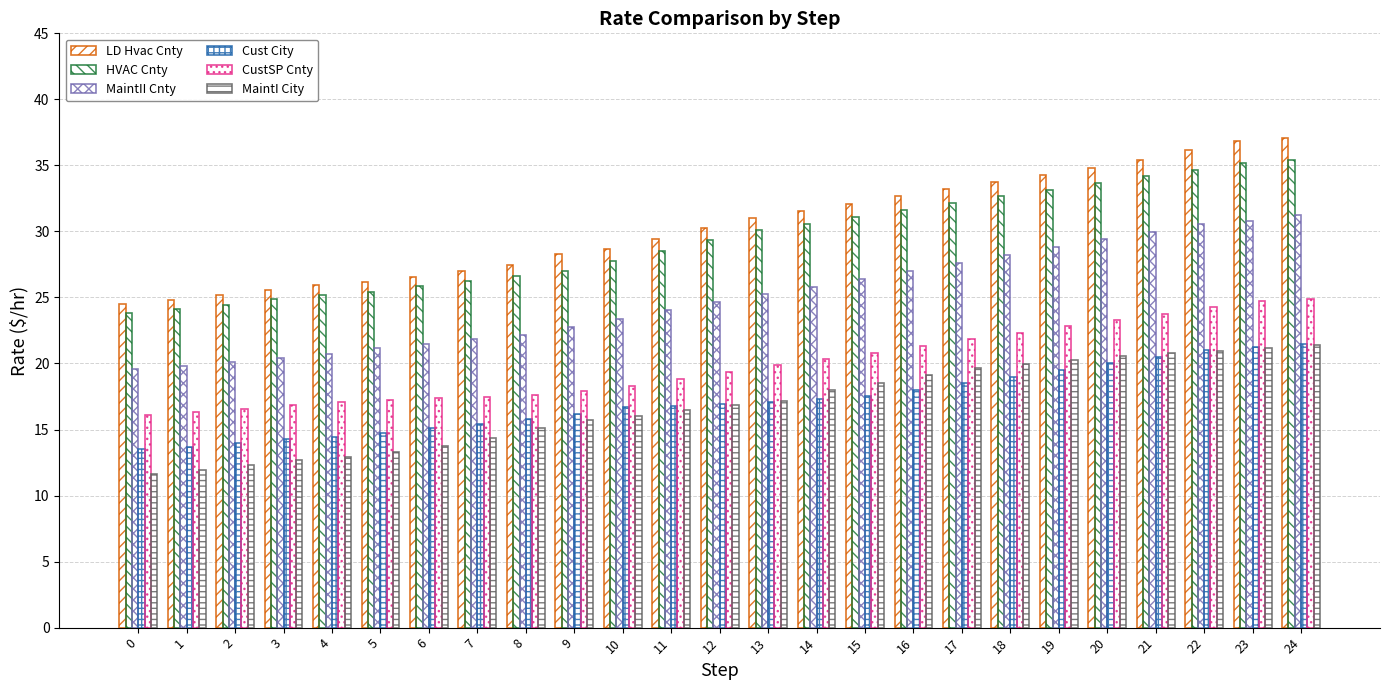

Reading left to right, what are all the values shown in this chart?

LD Hvac Cnty: 0=24.5	1=24.8	2=25.1	3=25.6	4=26.0	5=26.2	6=26.6	7=27.0	8=27.4	9=28.3	10=28.7	11=29.4	12=30.2	13=31.0	14=31.5	15=32.1	16=32.7	17=33.2	18=33.8	19=34.3	20=34.8	21=35.4	22=36.1	23=36.8	24=37.0
HVAC Cnty: 0=23.8	1=24.1	2=24.4	3=24.9	4=25.2	5=25.4	6=25.8	7=26.2	8=26.6	9=27.0	10=27.7	11=28.6	12=29.4	13=30.1	14=30.6	15=31.1	16=31.7	17=32.2	18=32.6	19=33.1	20=33.7	21=34.2	22=34.7	23=35.2	24=35.4
MaintII Cnty: 0=19.6	1=19.8	2=20.1	3=20.4	4=20.8	5=21.1	6=21.4	7=21.8	8=22.1	9=22.7	10=23.4	11=24.1	12=24.6	13=25.2	14=25.8	15=26.4	16=27.0	17=27.6	18=28.2	19=28.8	20=29.4	21=30.0	22=30.6	23=30.8	24=31.2
Cust City: 0=13.5	1=13.7	2=14.0	3=14.2	4=14.4	5=14.8	6=15.1	7=15.4	8=15.8	9=16.2	10=16.7	11=16.8	12=16.9	13=17.1	14=17.3	15=17.6	16=18.0	17=18.5	18=19.0	19=19.5	20=20.0	21=20.5	22=21.0	23=21.2	24=21.5
CustSP Cnty: 0=16.1	1=16.3	2=16.6	3=16.9	4=17.1	5=17.2	6=17.4	7=17.5	8=17.6	9=17.9	10=18.3	11=18.8	12=19.4	13=19.9	14=20.3	15=20.8	16=21.4	17=21.9	18=22.3	19=22.8	20=23.3	21=23.8	22=24.3	23=24.7	24=24.9
MaintI City: 0=11.6	1=12.0	2=12.3	3=12.7	4=12.9	5=13.3	6=13.7	7=14.4	8=15.1	9=15.7	10=16.0	11=16.5	12=16.8	13=17.2	14=18.0	15=18.6	16=19.1	17=19.7	18=20.0	19=20.3	20=20.6	21=20.8	22=21.0	23=21.2	24=21.4